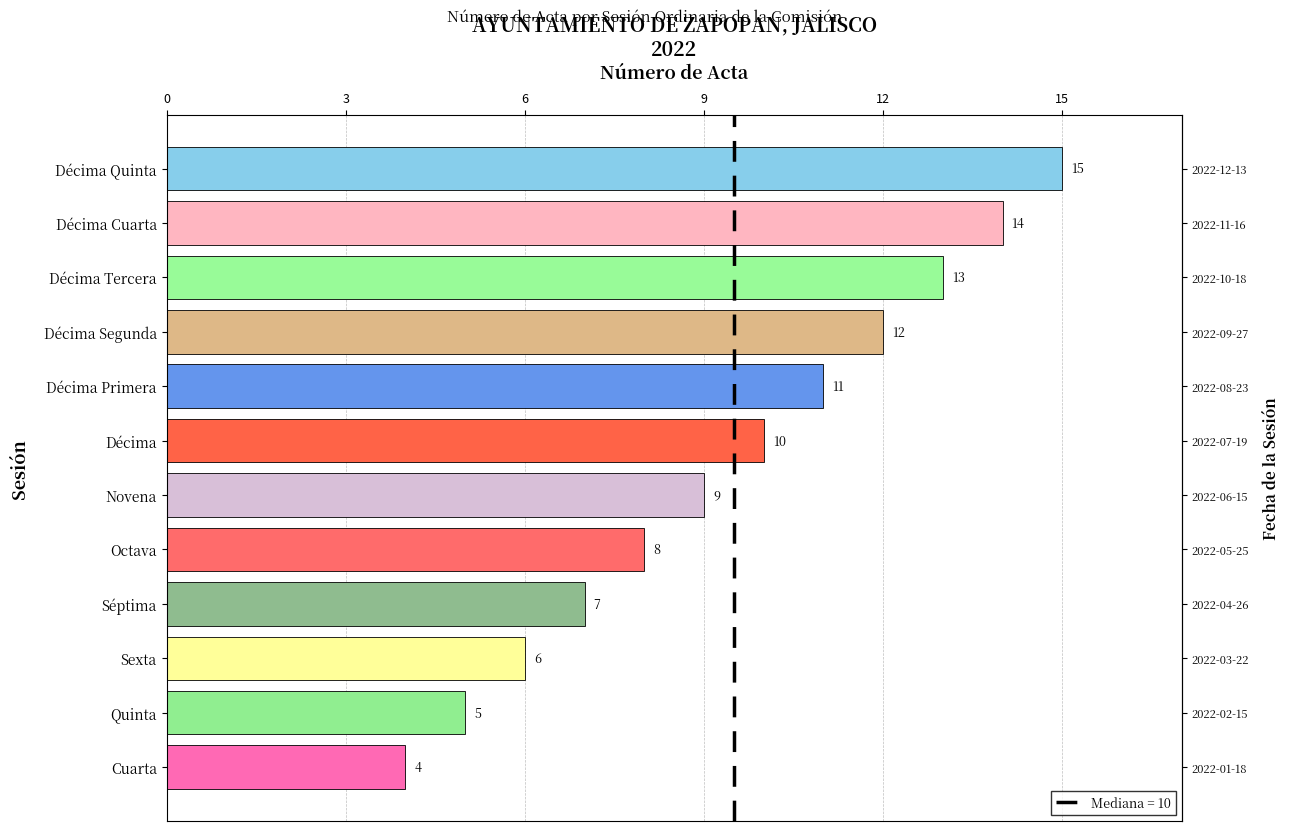

How many data points are less than 10?

6